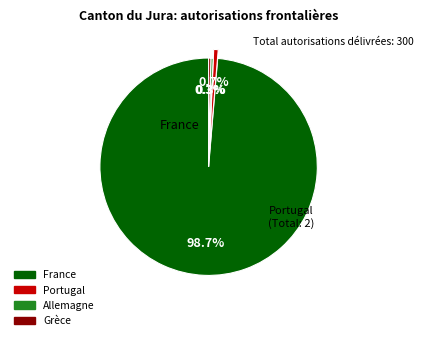

What is the total percentage of Portugal and Allemagne?

1.0%